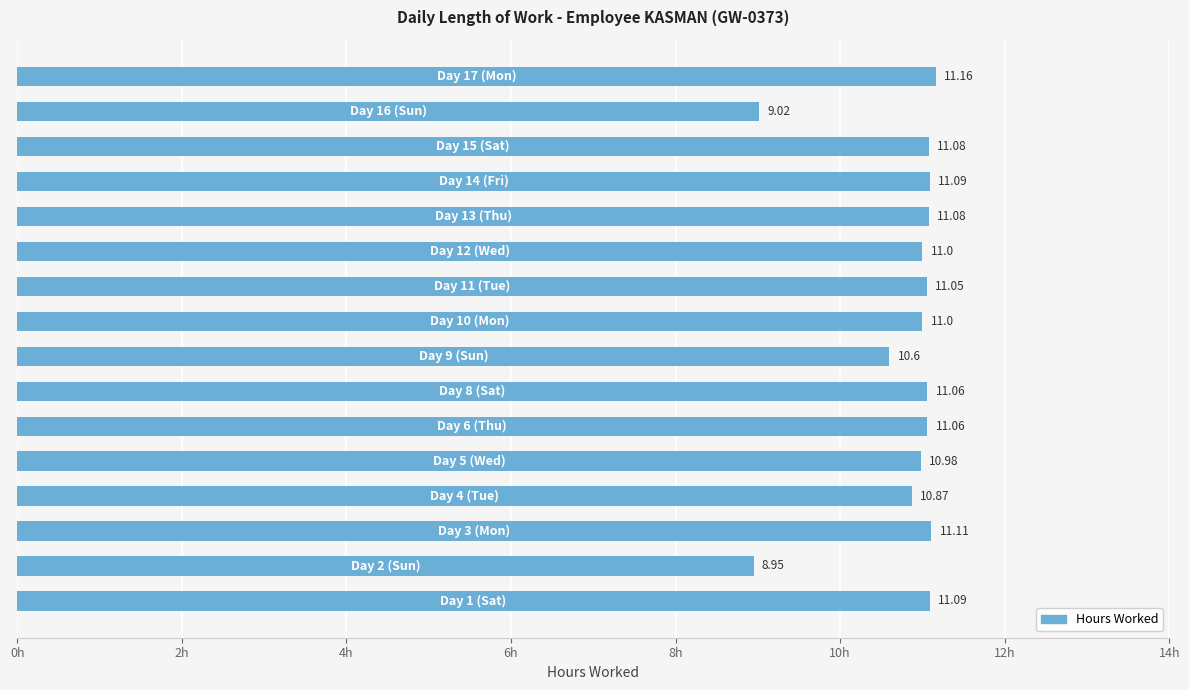

What is the sum of all values?

172.2